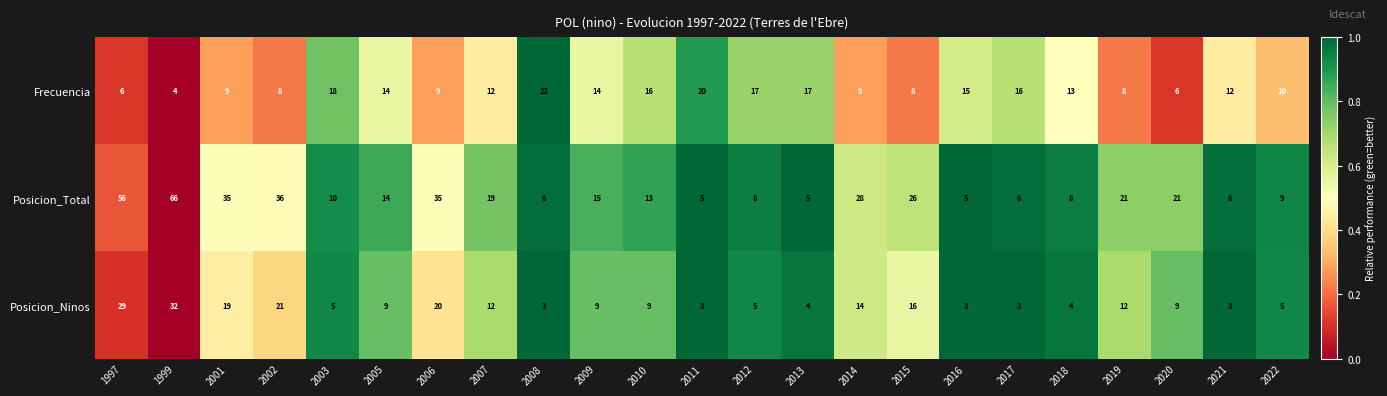

Rank the series at 2021 from lowest to highest value.

Posicion_Ninos, Posicion_Total, Frecuencia